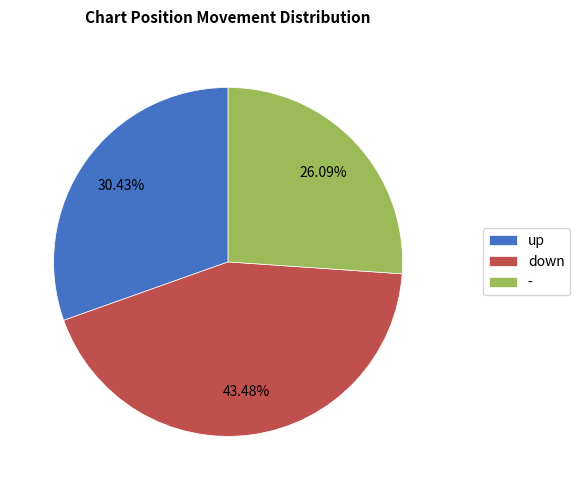

Which category has the smallest portion of the pie?

-